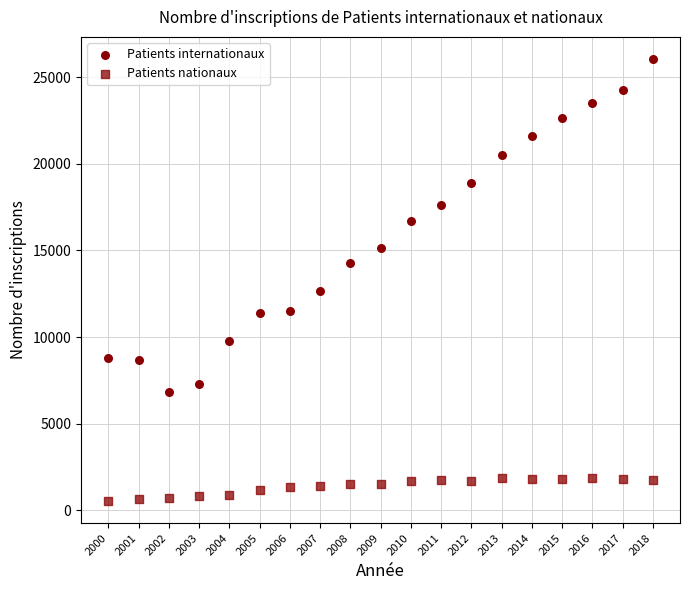

How many points are shown in the scatter plot?

38